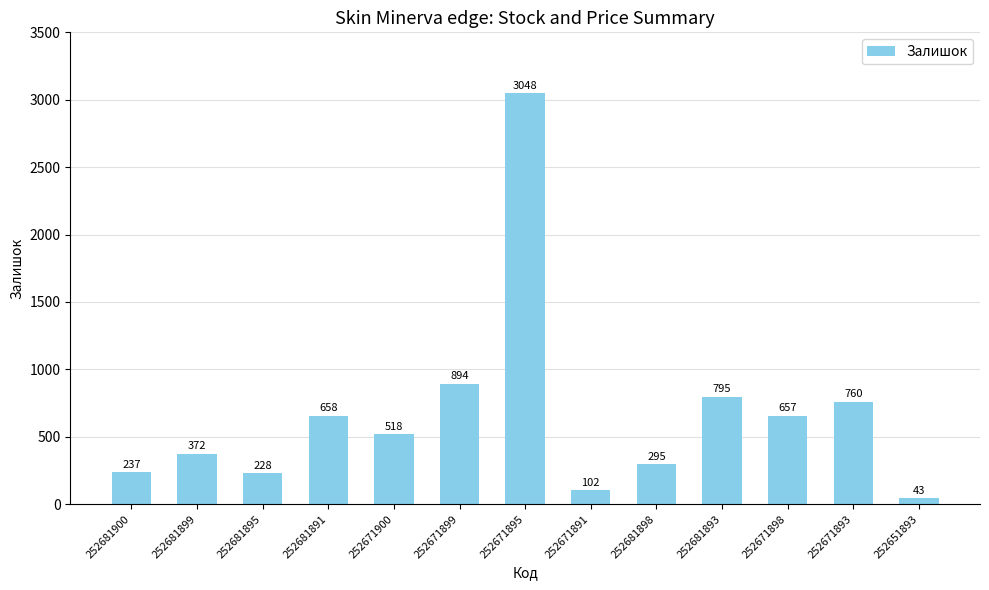

What is the sum of the values at 252681899 and 252671893?

1132